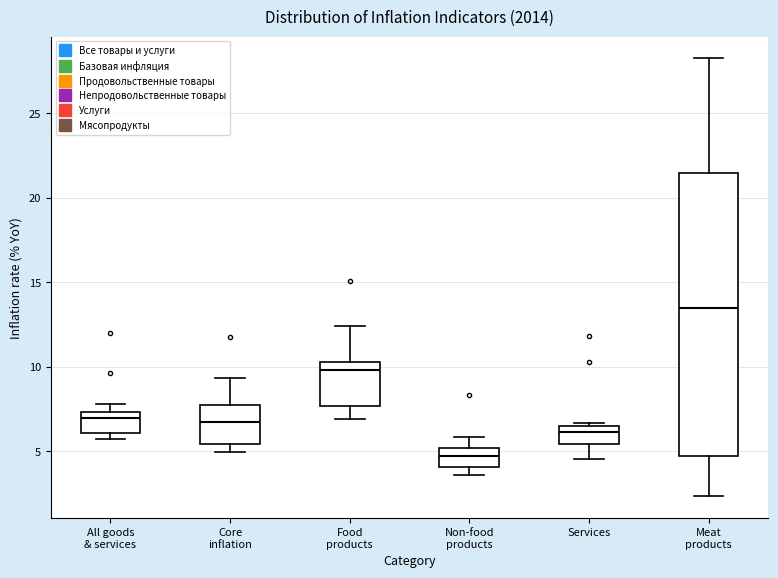

Reading left to right, transcribe this box plot: for each box, give where its median line is, the range the box spans, and where its two whiskers end, as read against the y-axis. The values are not printed on the chart, so give them approximately, as read against the axis.

All goods & services: median 7.0, box 6.0 to 7.5, whiskers 5.5 to 8.0
Core inflation: median 6.5, box 5.5 to 8.0, whiskers 5.0 to 9.5
Food products: median 10.0, box 7.5 to 10.5, whiskers 7.0 to 12.5
Non-food products: median 4.5, box 4.0 to 5.0, whiskers 3.5 to 6.0
Services: median 6.0, box 5.5 to 6.5, whiskers 4.5 to 6.5 (just above the box's upper edge)
Meat products: median 13.5, box 5.0 to 21.5, whiskers 2.5 to 28.5